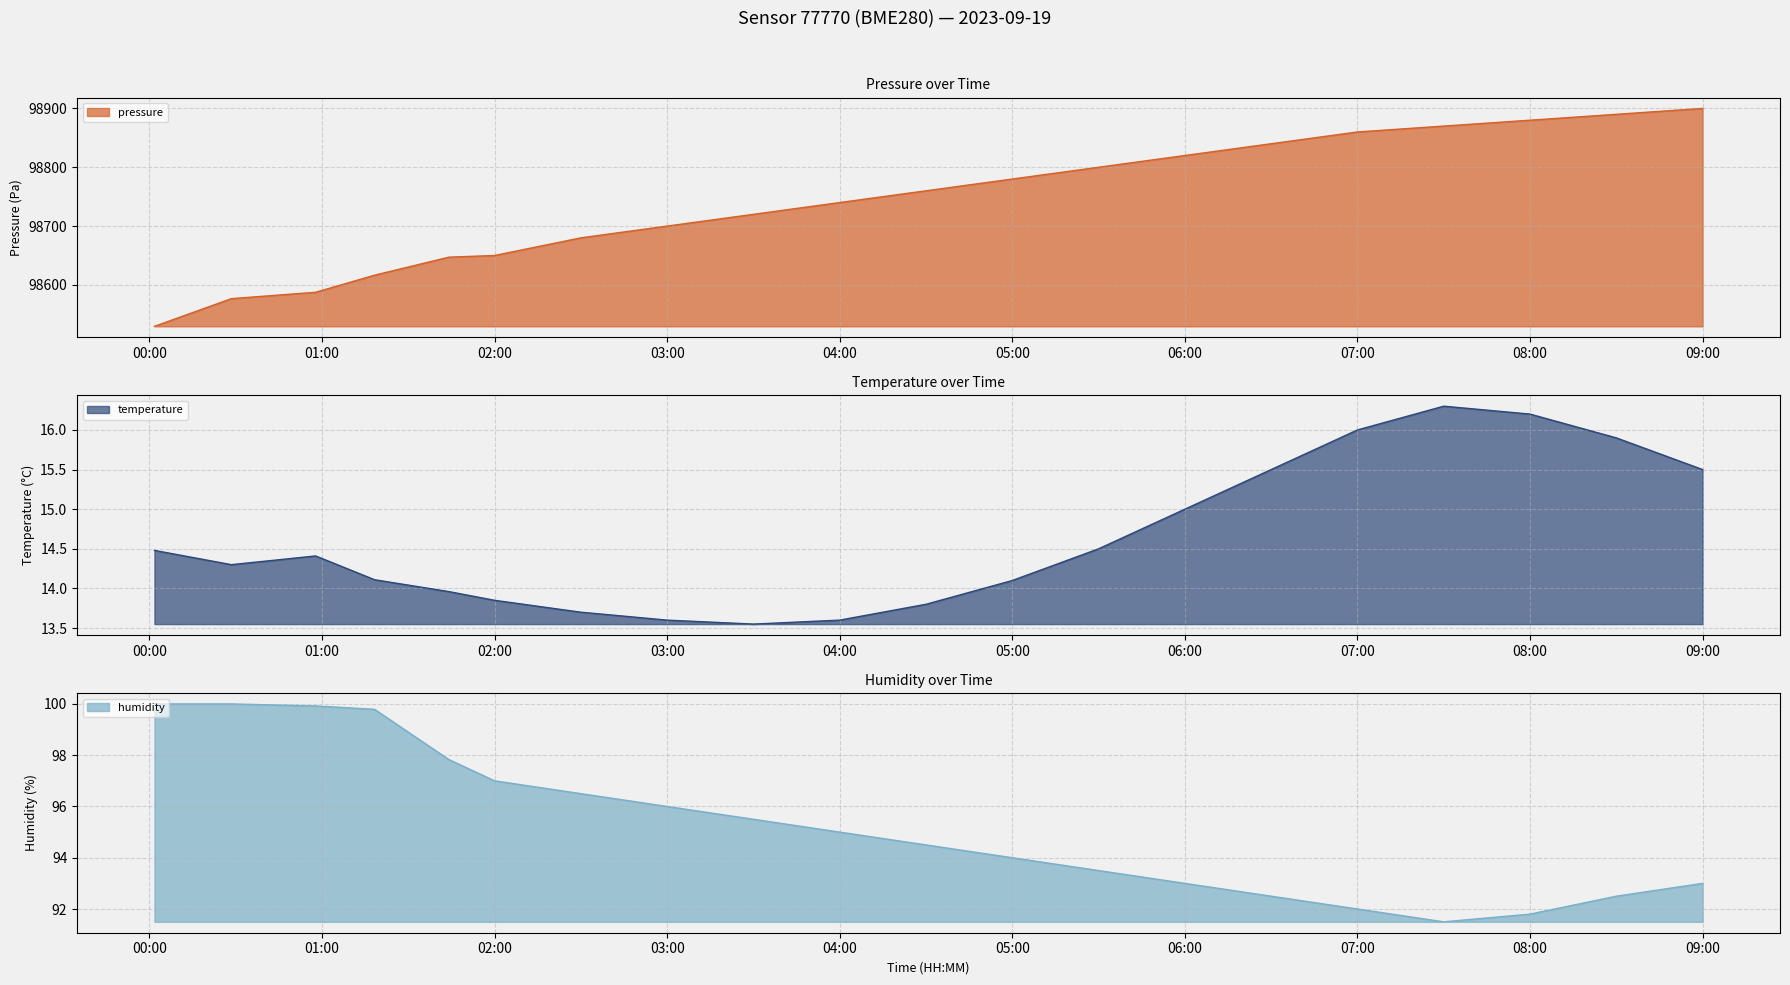

Which series changed the most between 04:00 and 10:00?

pressure